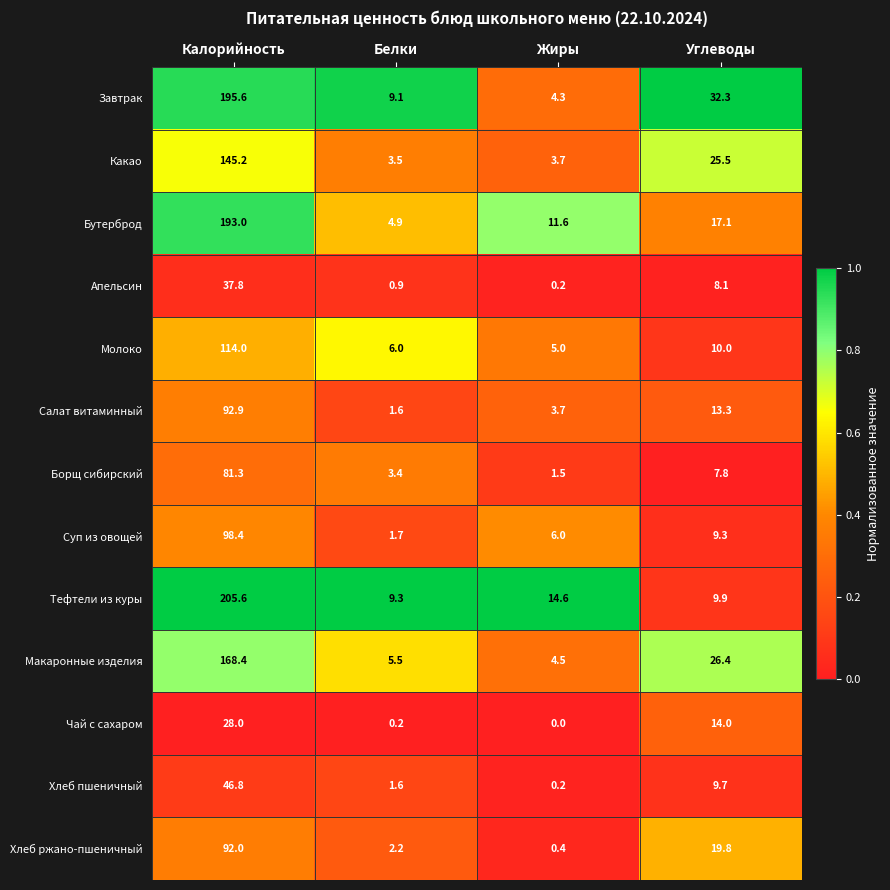

List the series in order of their peak value, highest first.

Тефтели из куры, Завтрак, Бутерброд, Макаронные изделия, Какао, Молоко, Суп из овощей, Салат витаминный, Хлеб ржано-пшеничный, Борщ сибирский, Хлеб пшеничный, Апельсин, Чай с сахаром